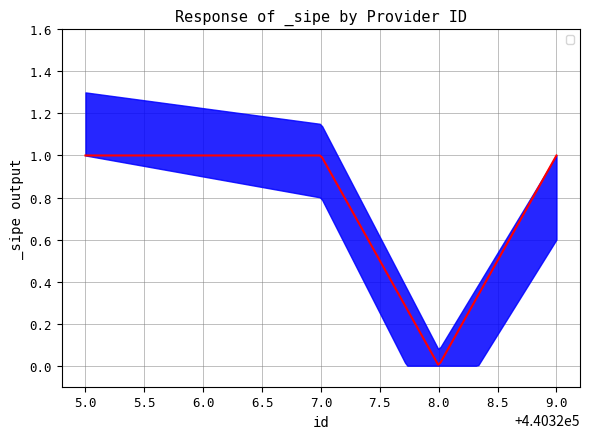

How many values are below 1?

1